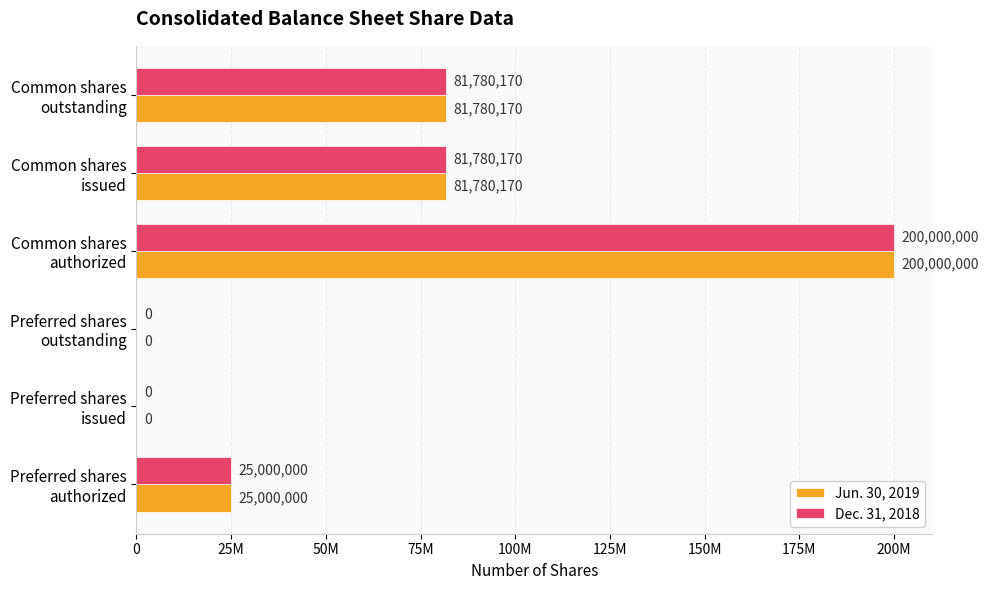

What is the difference between the second highest and second lowest values in the Jun. 30, 2019 series?

81780170